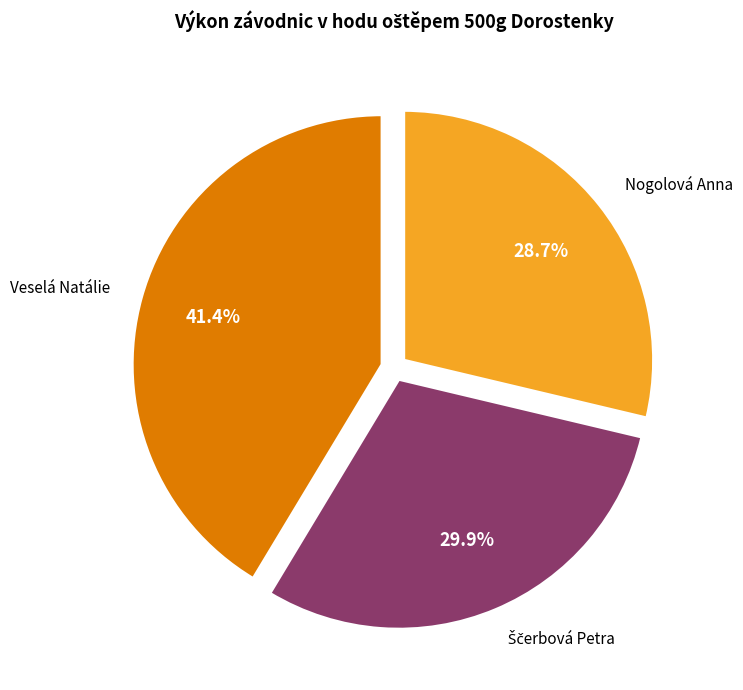

Does Veselá Natálie account for over 50% of the chart?

No